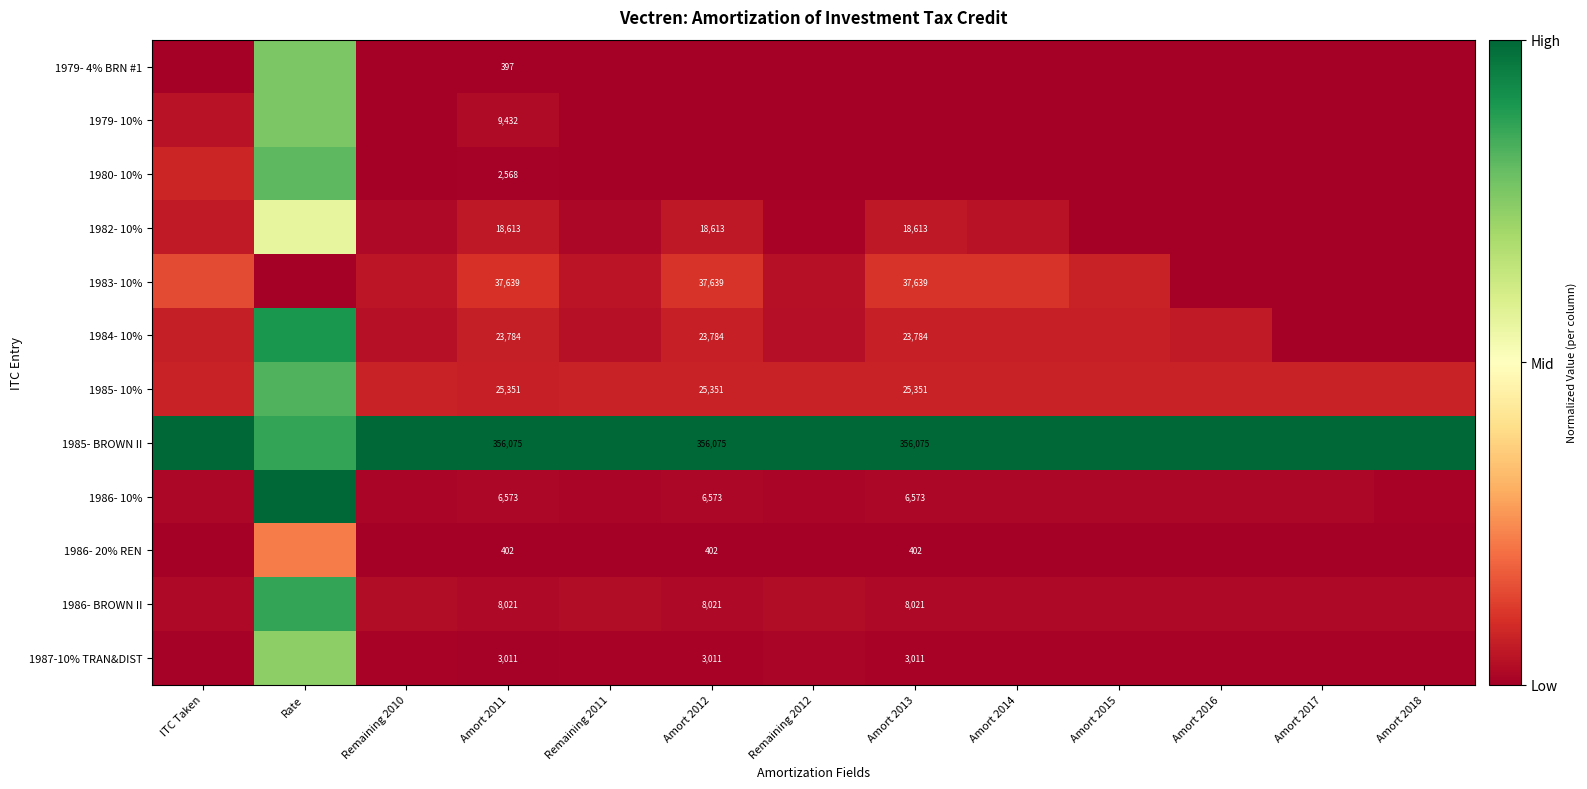

The 1982- 10% series shows 0.0 at Remaining 2011. True or false?

True